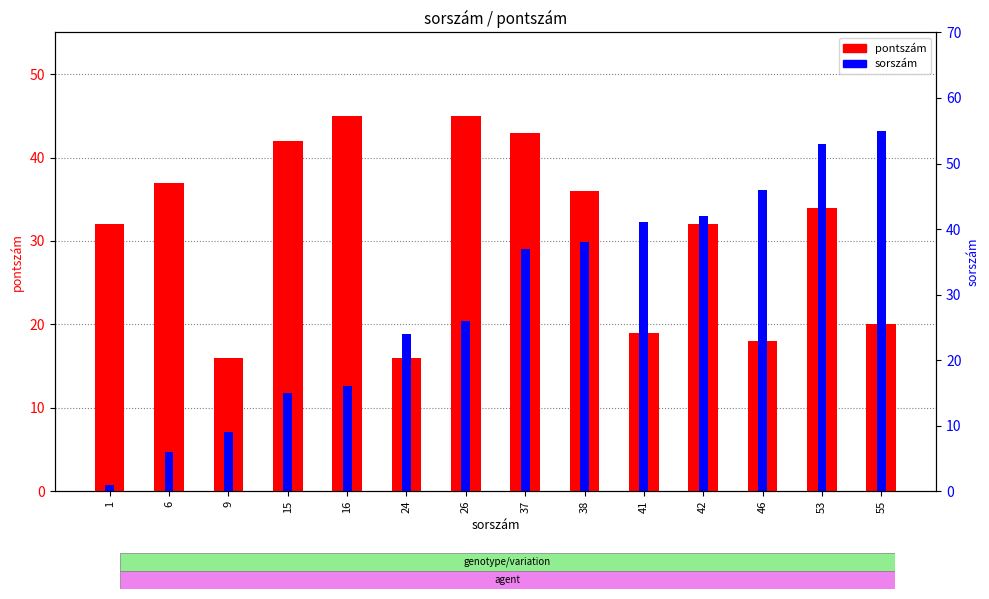

Which series has the largest total across all categories?

pontszám